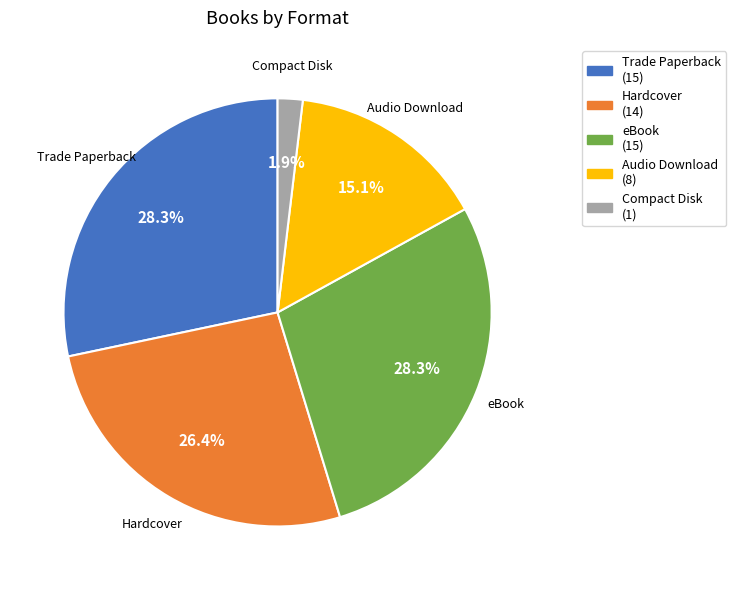

To the nearest percent, what portion does Trade Paperback represent?

28%